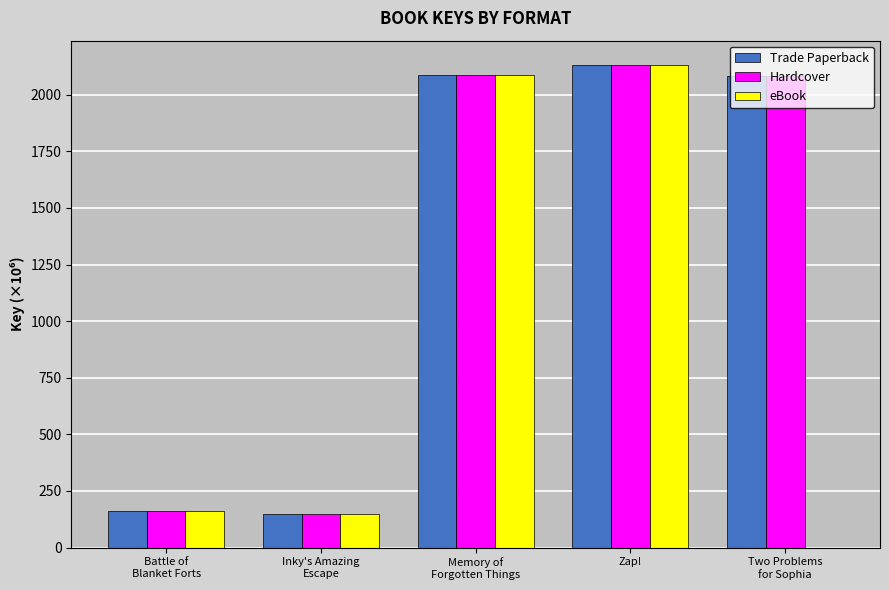

What is the total value across all series at Two Problems
for Sophia?

4169.4